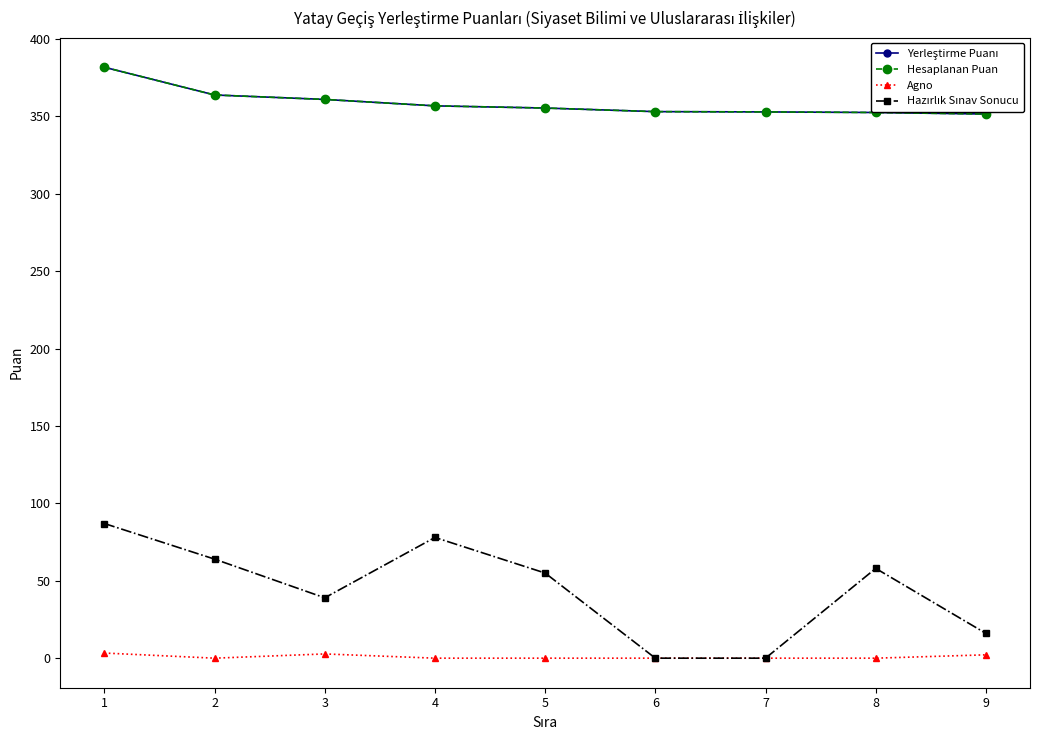

Reading right to left, what are all the values shown in this chart?

Yerleştirme Puanı: 351.6	352.6	352.9	353.1	355.4	356.8	361.0	363.9	381.8
Hesaplanan Puan: 351.6	352.6	352.9	353.1	355.4	356.8	361.0	363.9	381.8
Agno: 2.2	0.0	0.0	0.0	0.0	0.0	2.7	0.0	3.3
Hazırlık Sınav Sonucu: 16.0	58.0	0.0	0.0	55.0	78.0	39.0	64.0	87.0